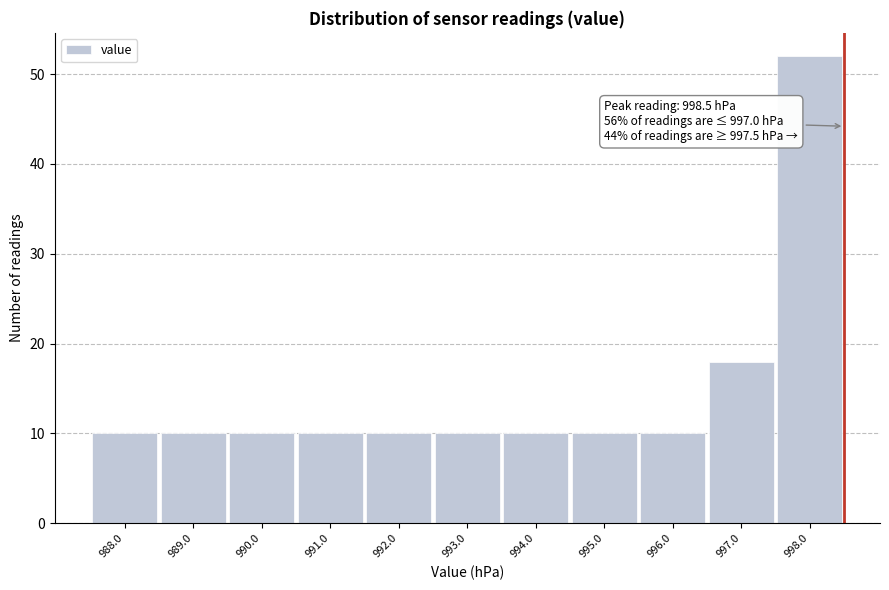

Over which range of the x-axis is the bar tallest?

997.5 to 998.5